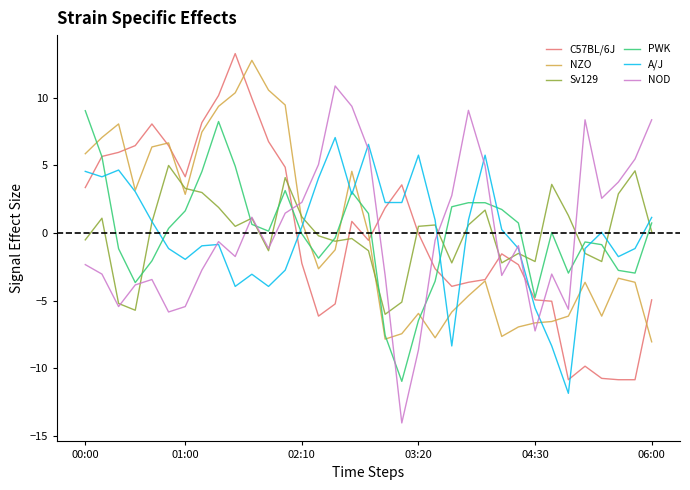

True or false: A/J and C57BL/6J cross at least once.

True